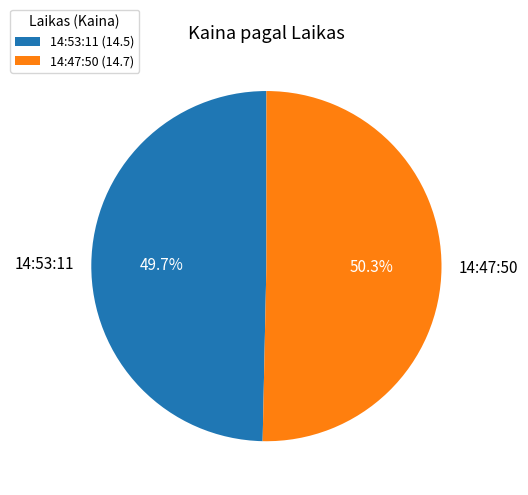

What is the largest slice in the pie chart?

14:47:50